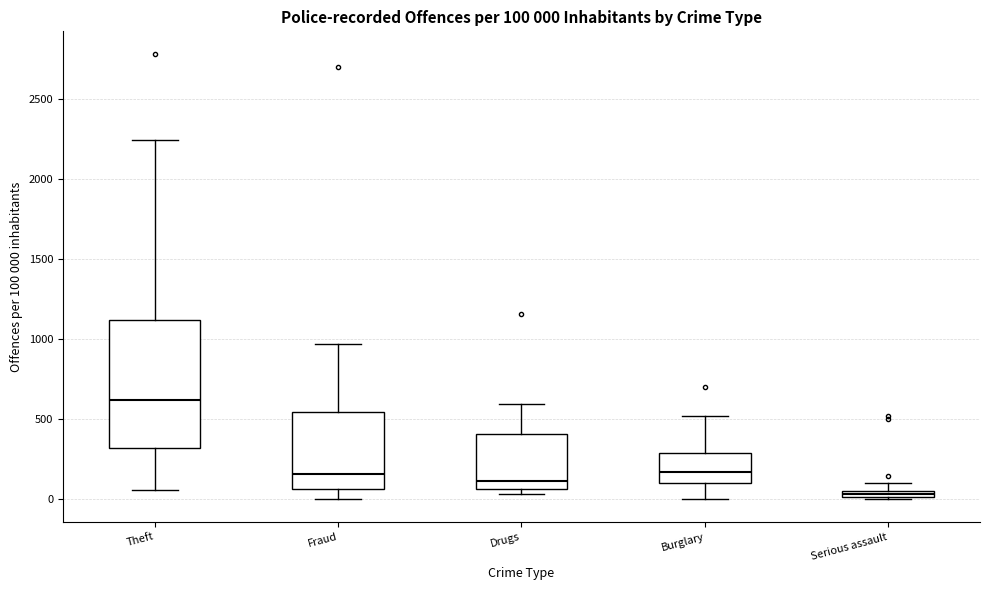

Comparing the boxes themselves (not the whiskers), which one is the tallest?

Theft